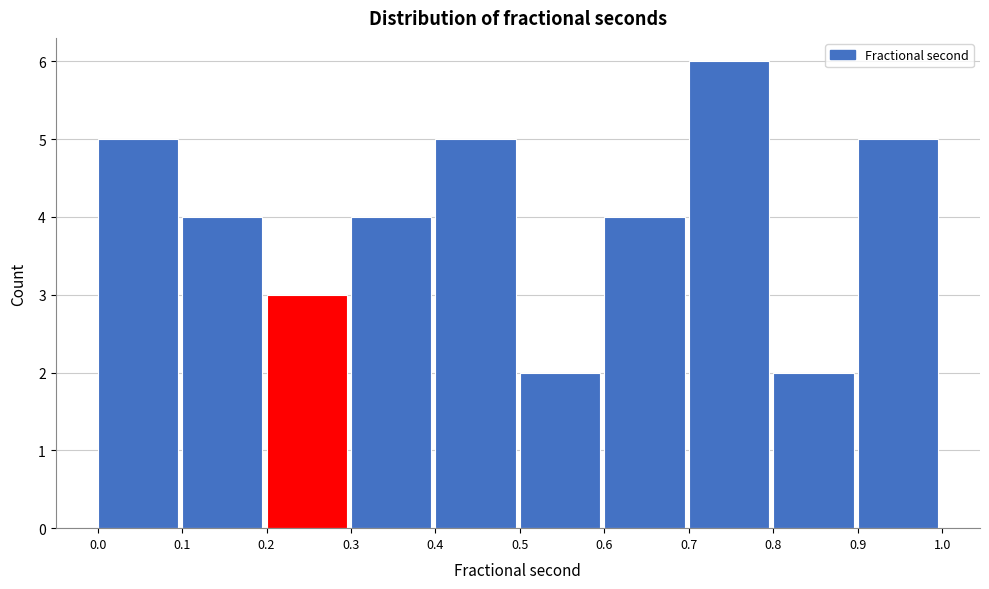

Reading left to right, transcribe this chart: for each bar, give the range it covers on the x-axis and its height. The values are not printed on the chart, so give them approximately, as read against the axis.

0.0 to 0.1: 5
0.1 to 0.2: 4
0.2 to 0.3: 3
0.3 to 0.4: 4
0.4 to 0.5: 5
0.5 to 0.6: 2
0.6 to 0.7: 4
0.7 to 0.8: 6
0.8 to 0.9: 2
0.9 to 1.0: 5